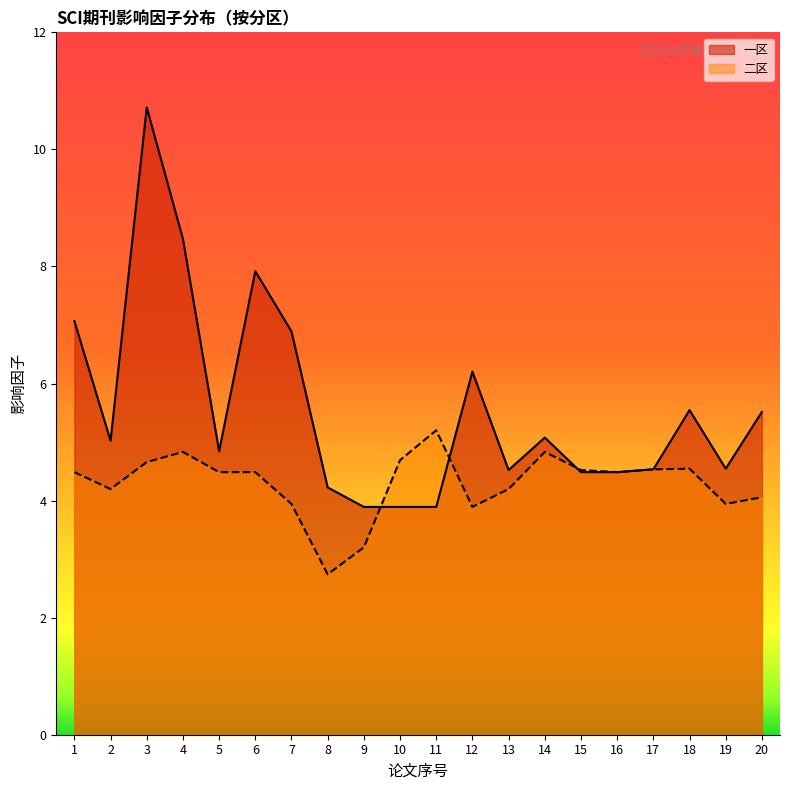

Between which two adjacent categories do 一区 and 二区 first intersect?

9 and 10